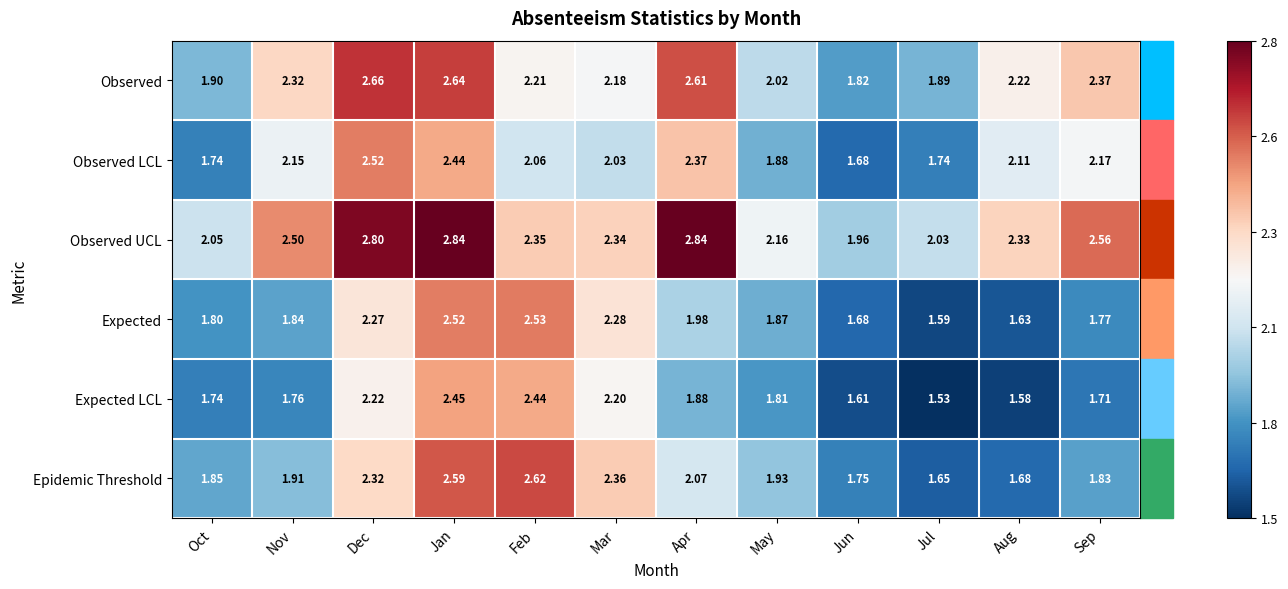

At which category is the sum across all series the highest?

Jan